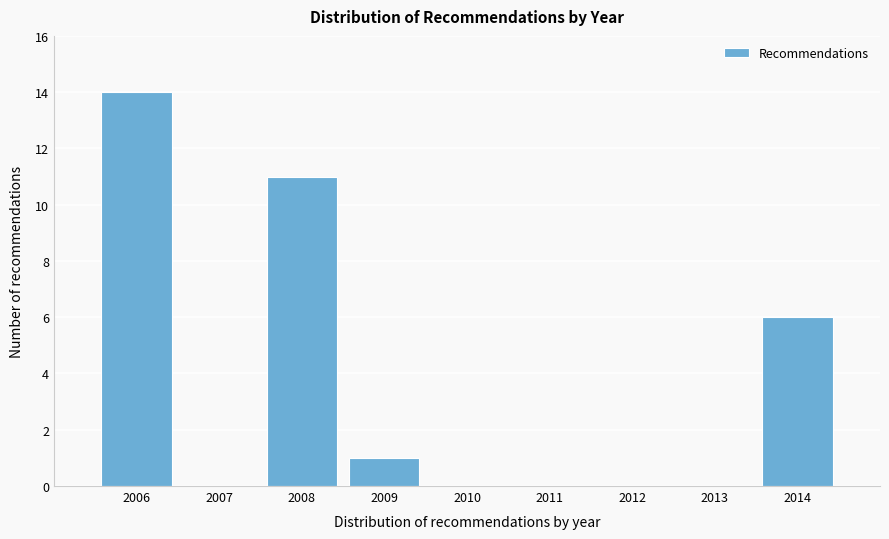

Reading left to right, transcribe all the data shown in this chart.

2006=14	2007=0	2008=11	2009=1	2010=0	2011=0	2012=0	2013=0	2014=6